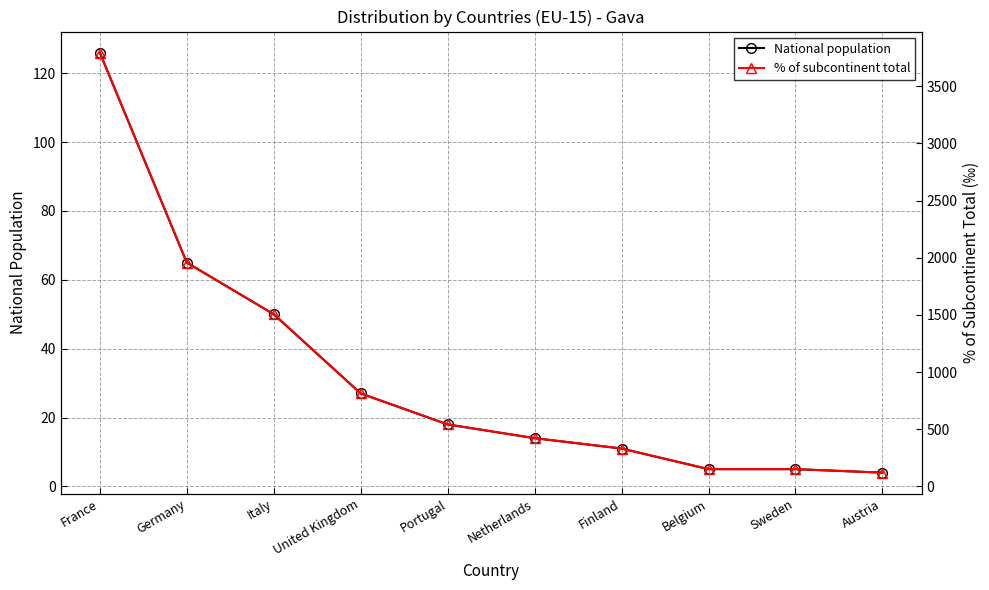

What is the average value of the National population series?

32